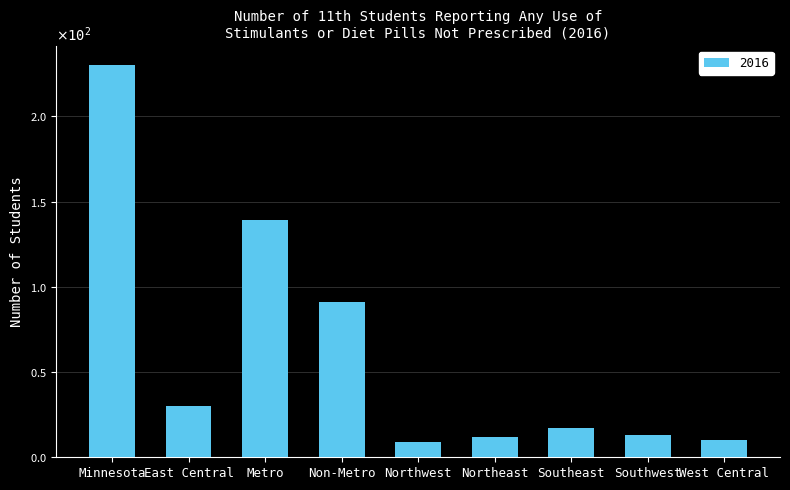

Does the chart contain any negative values?

No